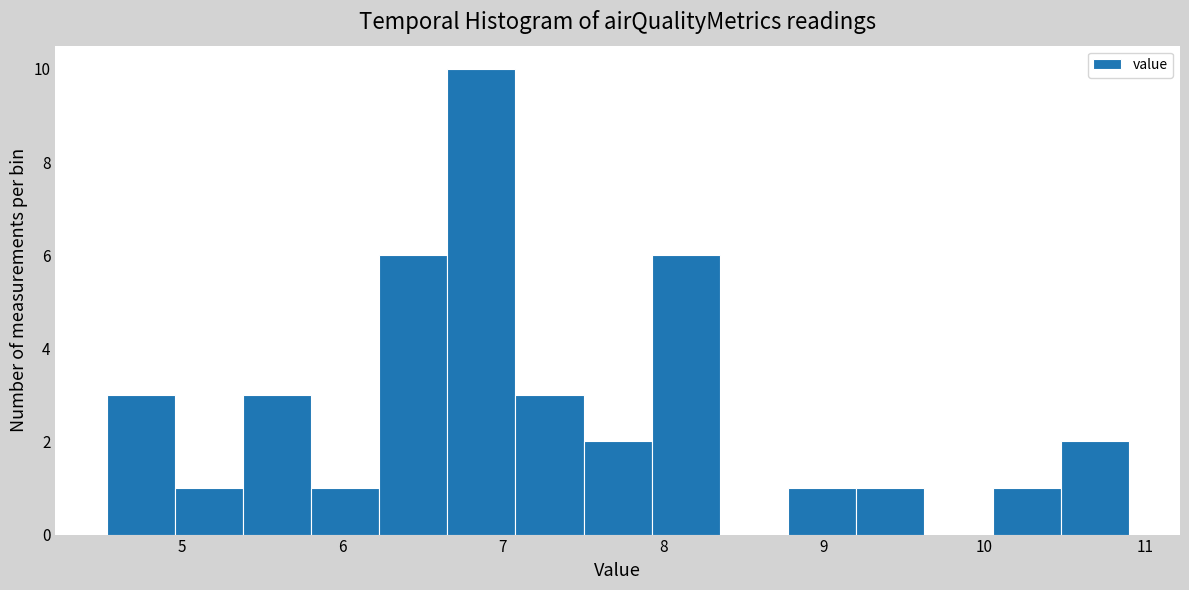

Reading left to right, list every bar in this chart as the range it spans on the x-axis followed by its height. Neither the bar edges nor the heights are printed on the chart, so give them approximately, as read against the axes.

4.5 to 5.0: 3
5.0 to 5.4: 1
5.4 to 5.8: 3
5.8 to 6.2: 1
6.2 to 6.7: 6
6.7 to 7.1: 10
7.1 to 7.5: 3
7.5 to 7.9: 2
7.9 to 8.4: 6
8.4 to 8.8: 0
8.8 to 9.2: 1
9.2 to 9.6: 1
9.6 to 10.1: 0
10.1 to 10.5: 1
10.5 to 10.9: 2